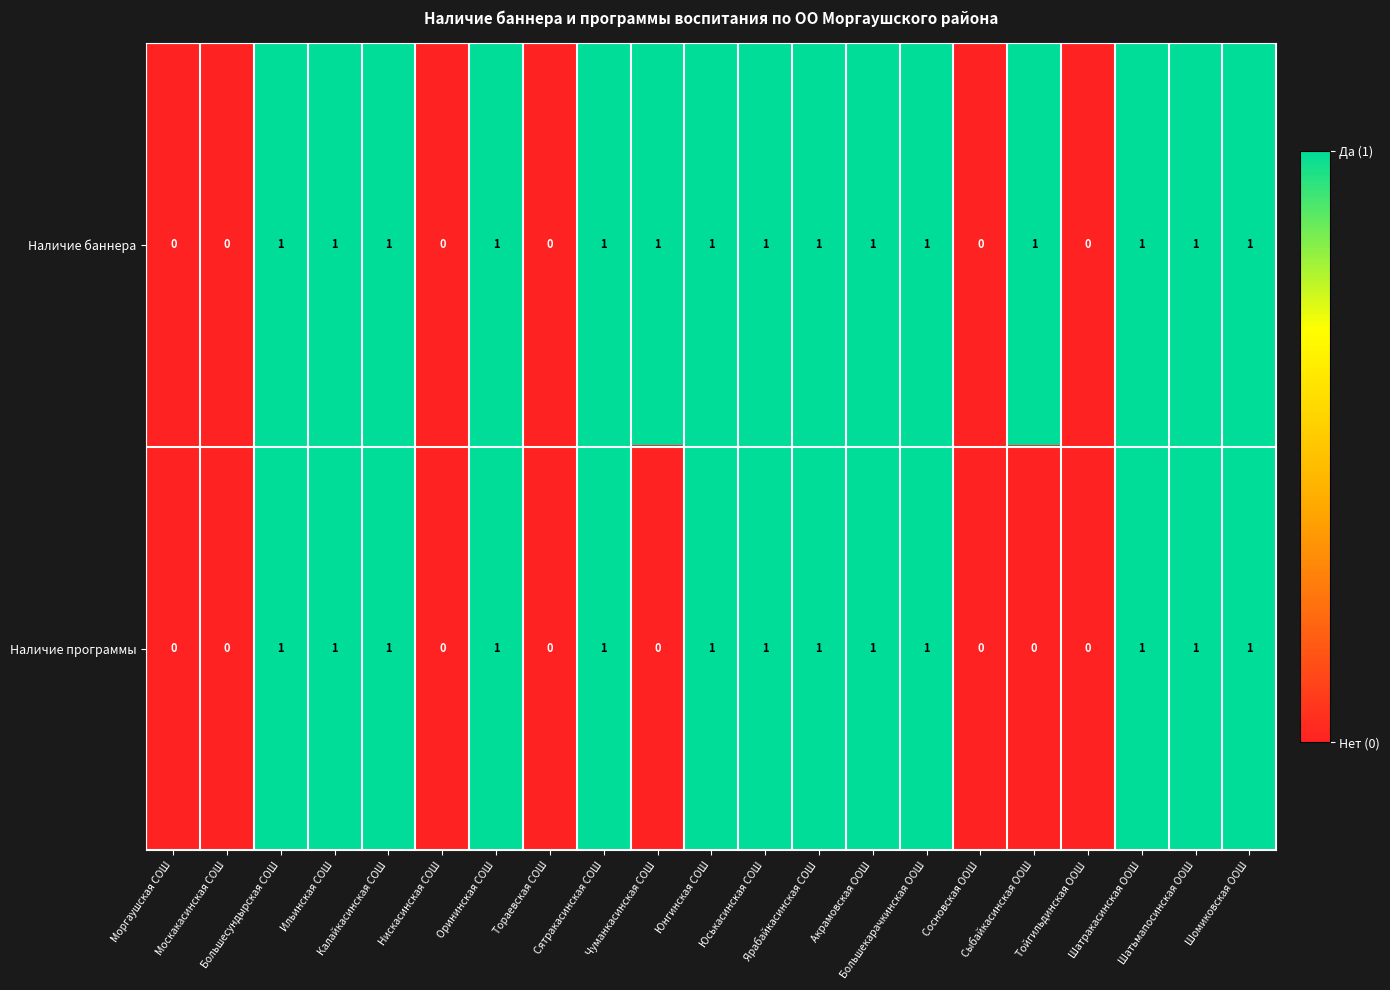

What is the sum of all Наличие баннера values?

15